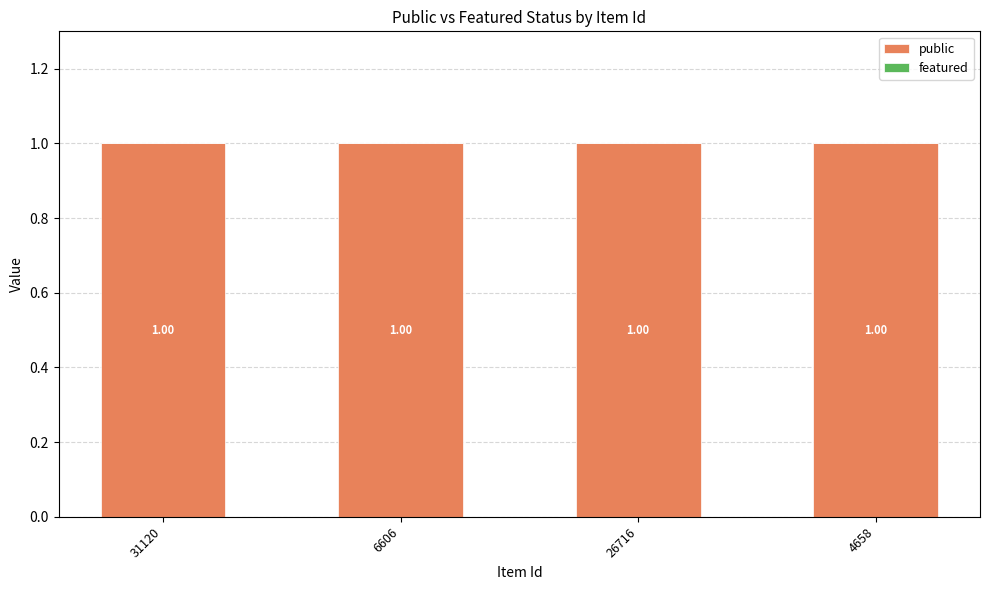

How many data points does each series have?

4